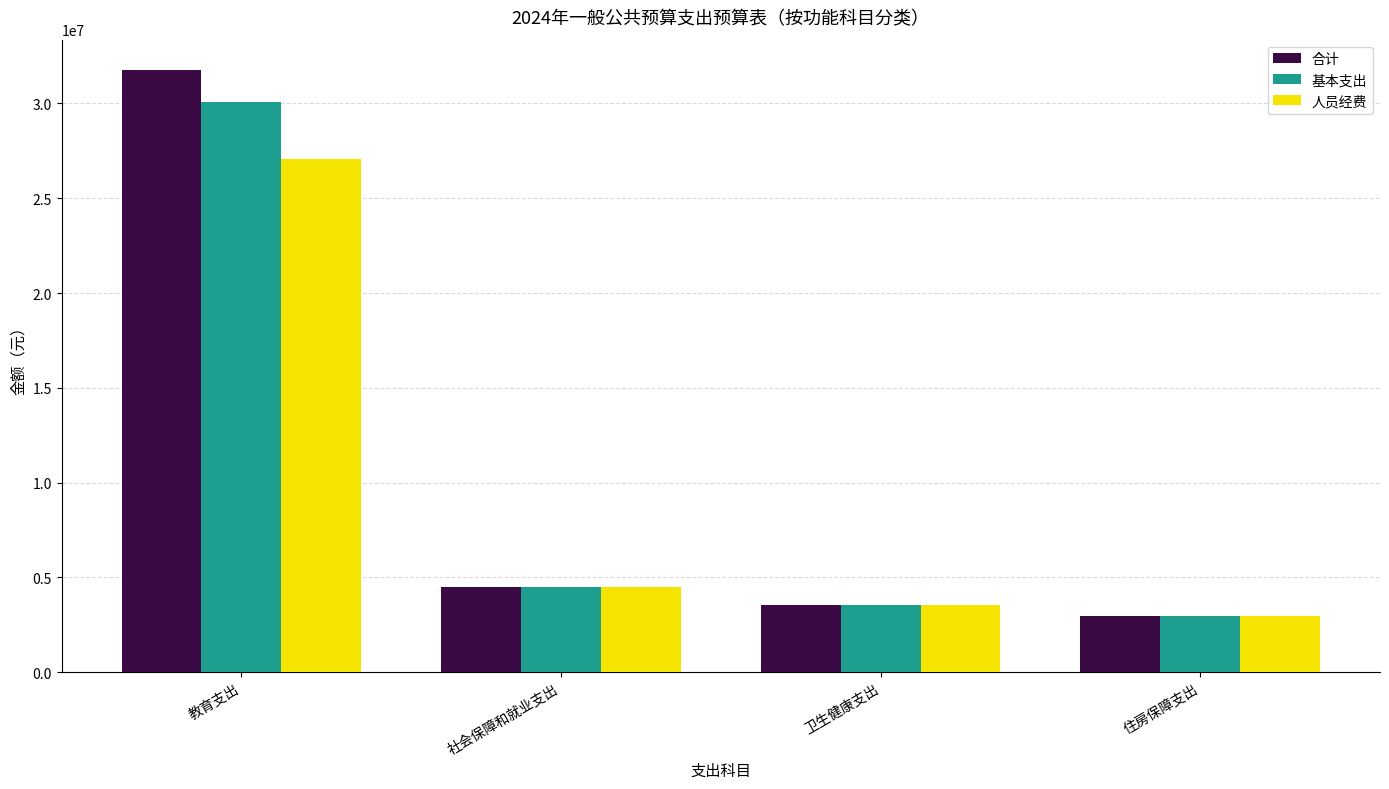

Does the chart contain any negative values?

No